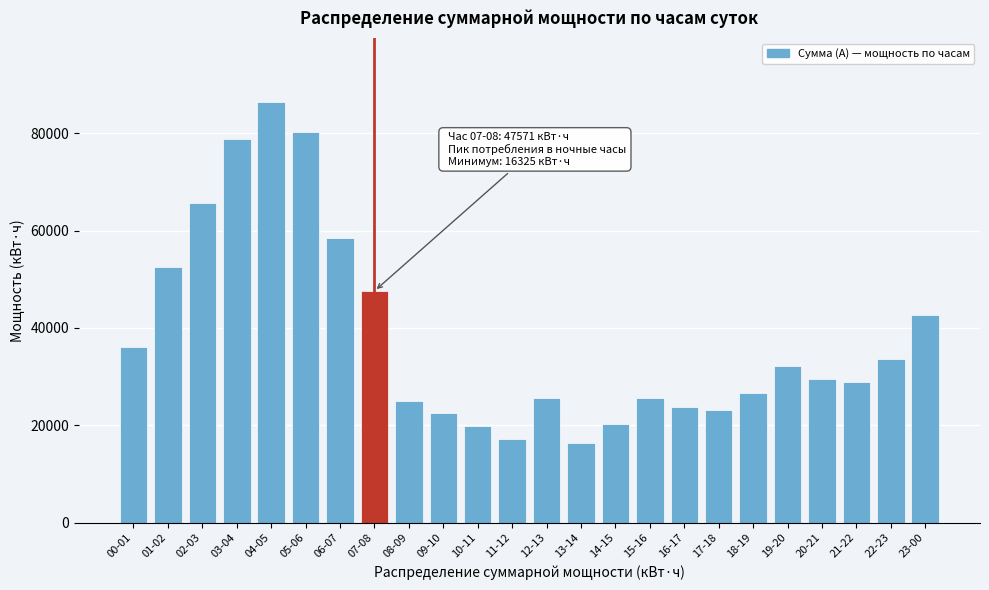

At which label is the value closest to 51409?

01-02